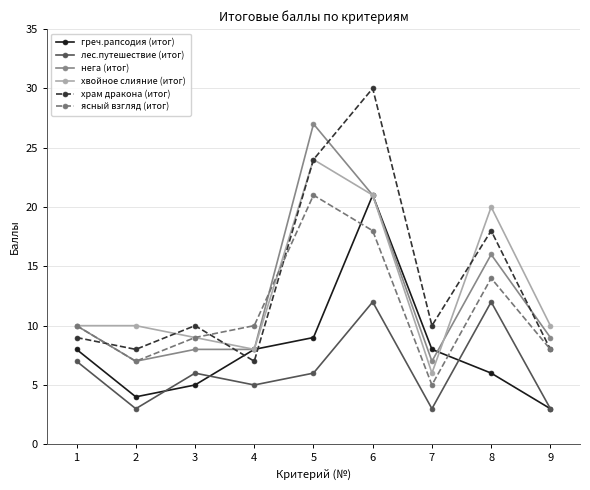

At which label is нега (итог) closest to 17?

8